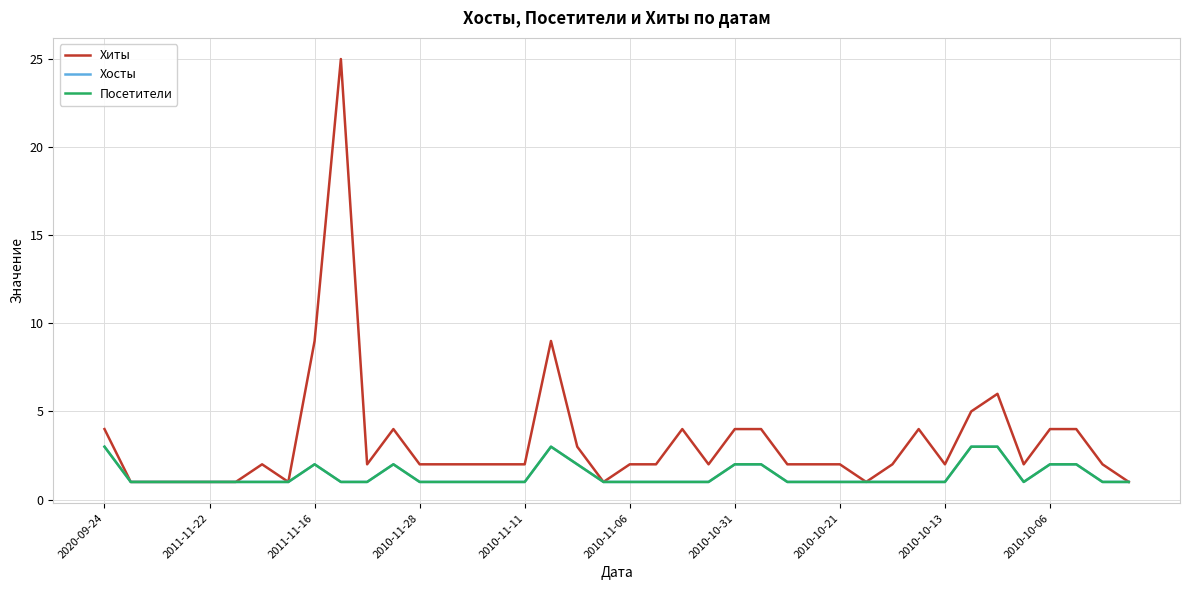

True or false: Хосты and Хиты cross at least once.

False